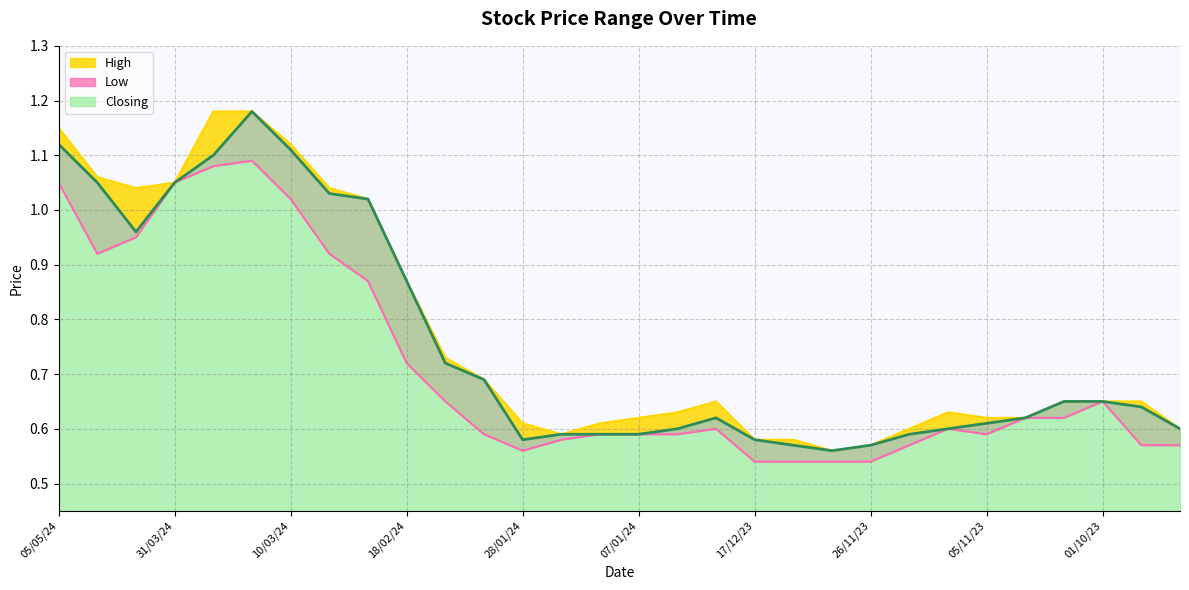

Between 07/01/24 and 17/03/24, which is larger?

17/03/24